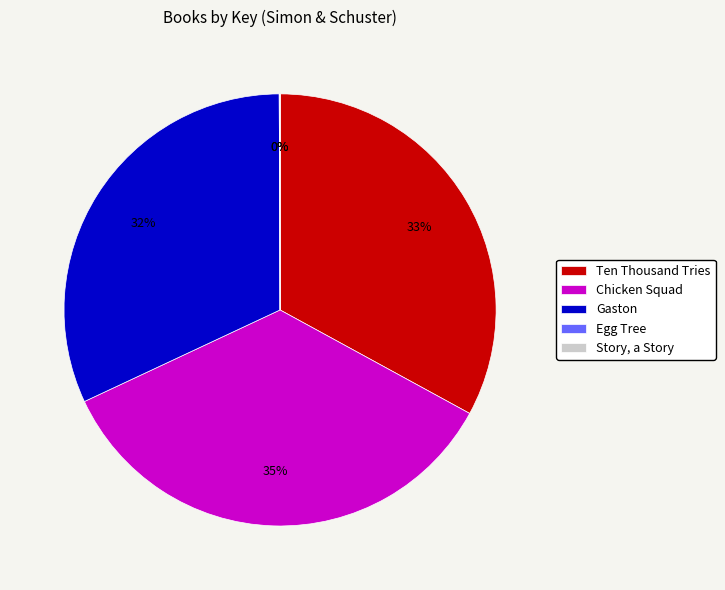

Which slice is the largest?

Chicken Squad